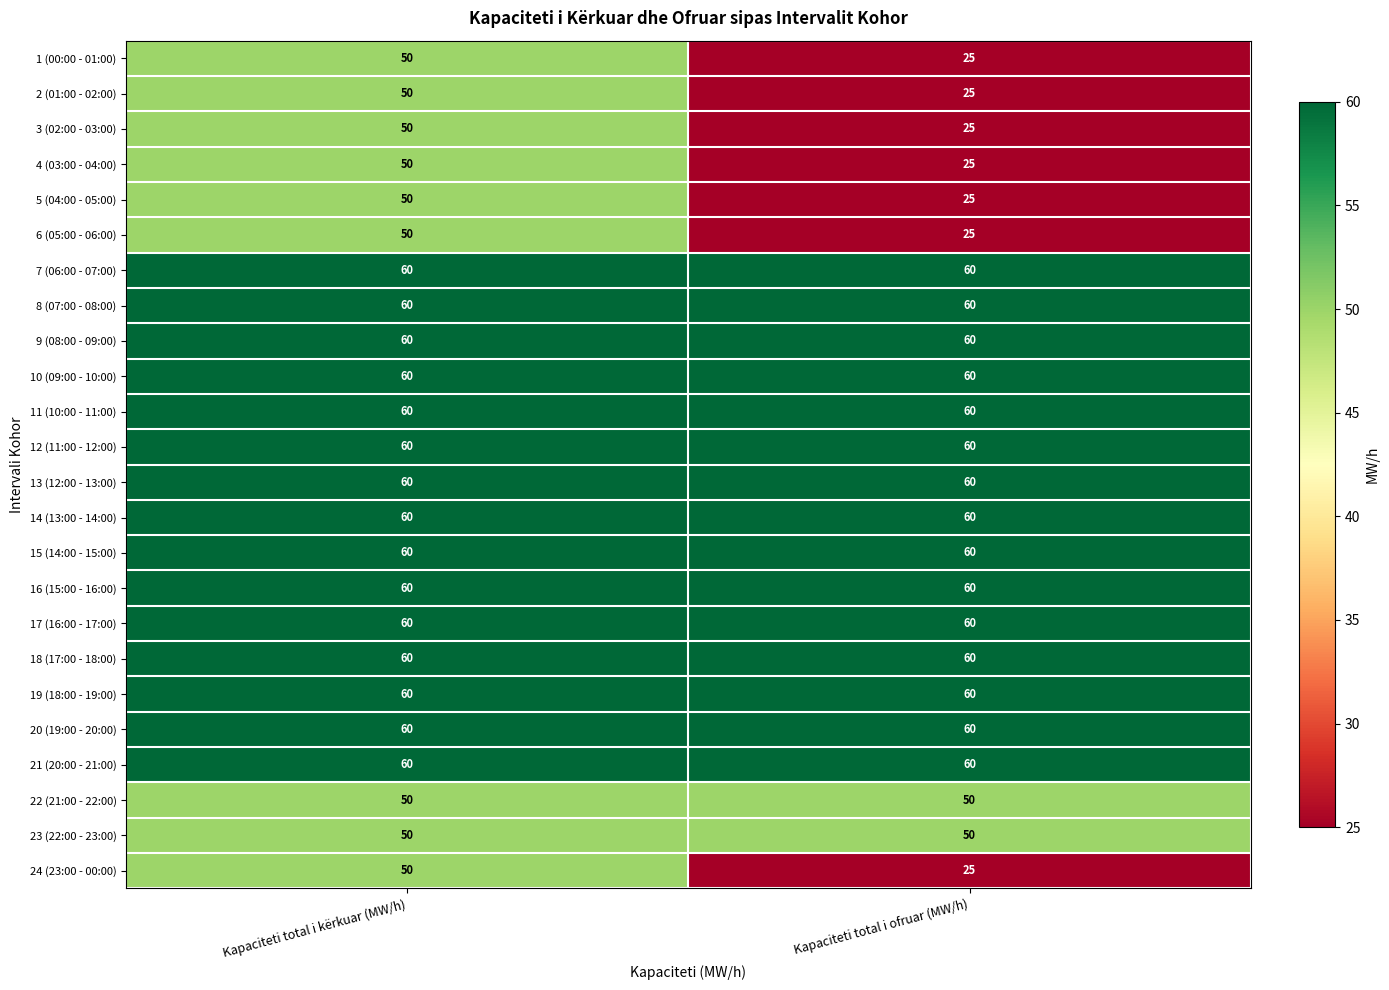

How many categories are shown in the chart?

2